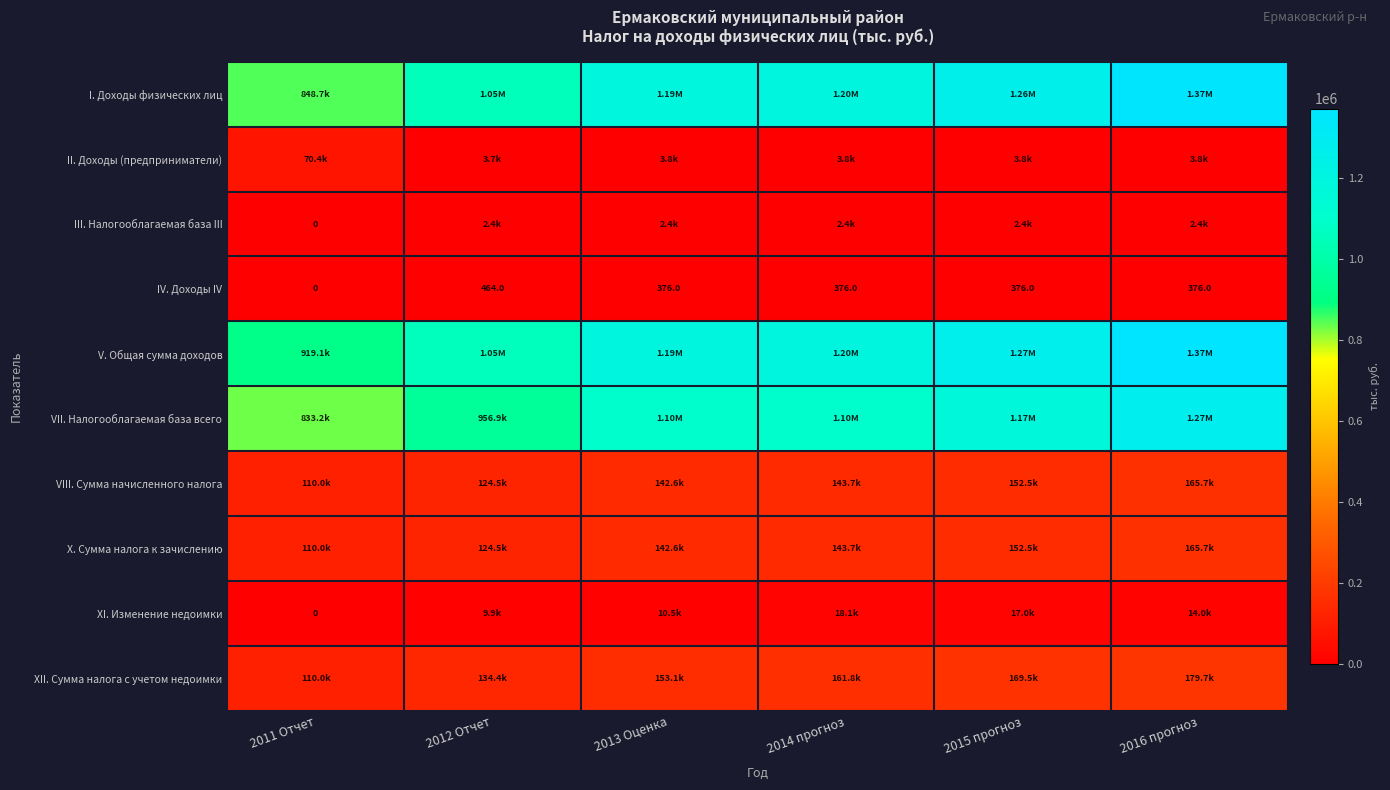

Rank the series at 2014 прогноз from highest to lowest value.

V. Общая сумма доходов, I. Доходы физических лиц, VII. Налогооблагаемая база всего, XII. Сумма налога с учетом недоимки, VIII. Сумма начисленного налога, X. Сумма налога к зачислению, XI. Изменение недоимки, II. Доходы (предприниматели), III. Налогооблагаемая база III, IV. Доходы IV